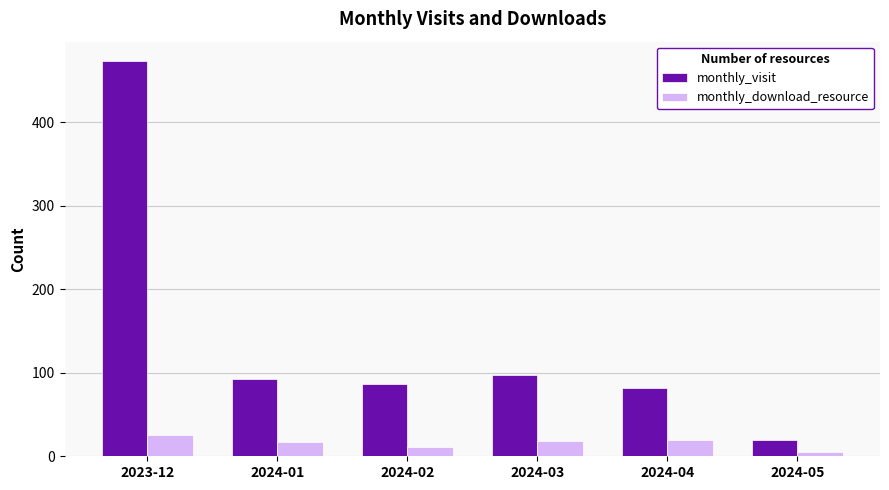

What are all the series names shown in the legend?

monthly_visit, monthly_download_resource